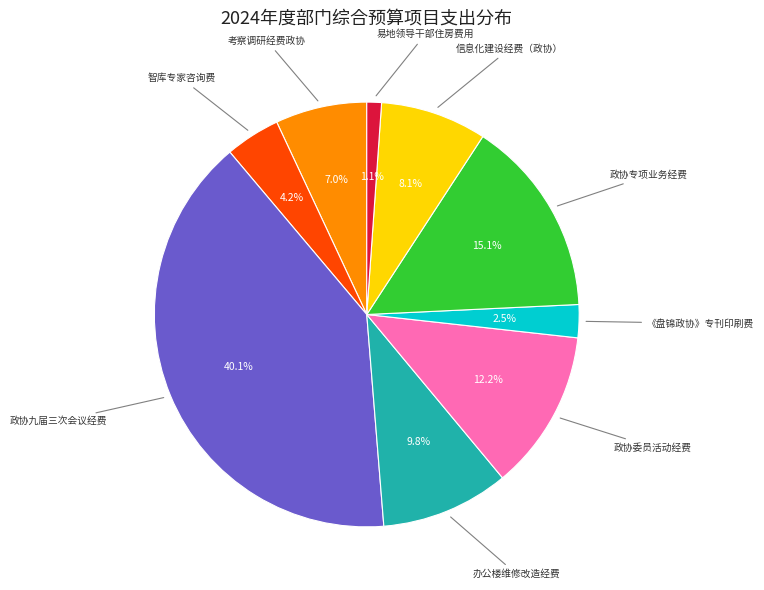

Is there a majority slice in this chart?

No